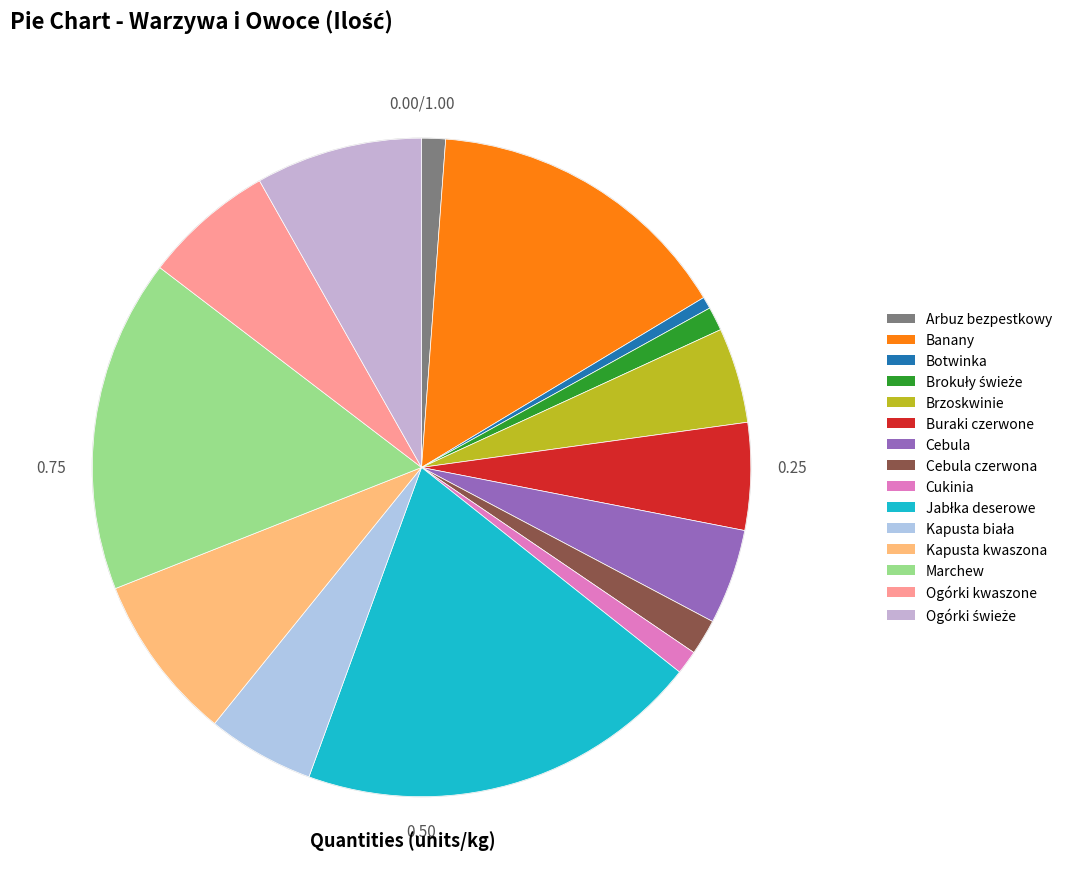

What portion of the pie excludes Cebula?

95.3%